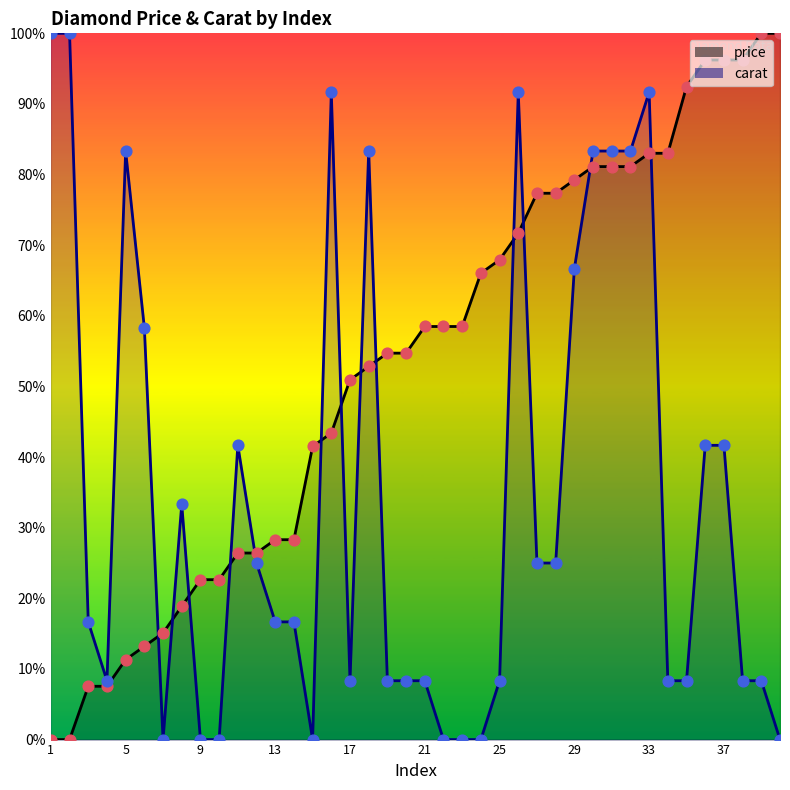

Which series has the largest total across all categories?

price